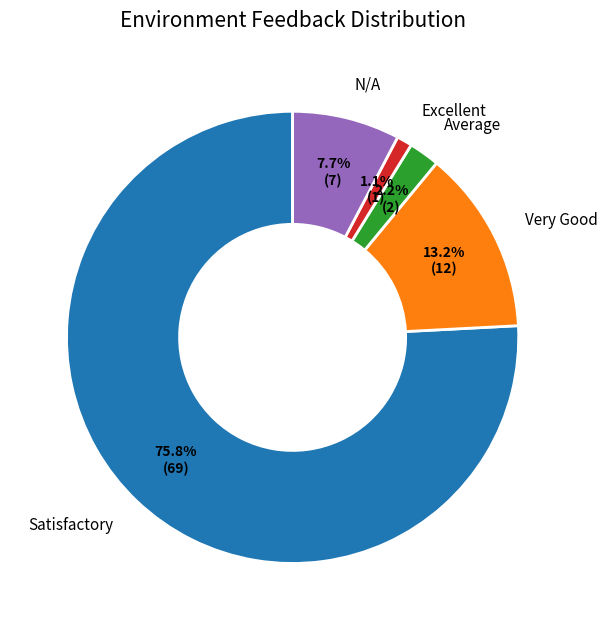

True or false: Average accounts for 2% of the total.

True